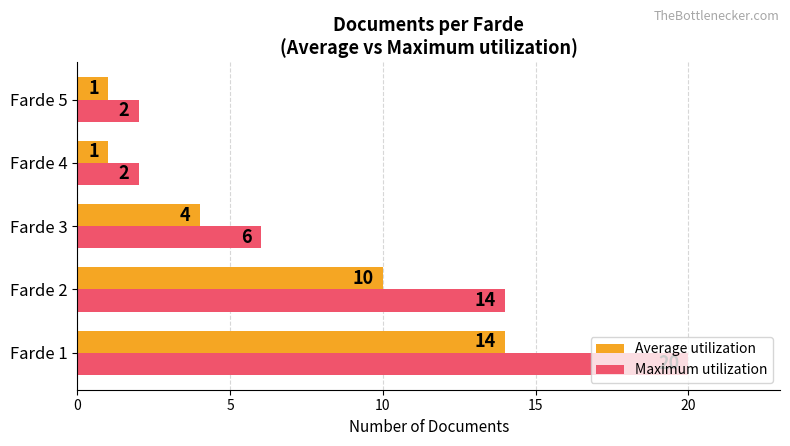

List the series in order of their overall mean, lowest first.

Average utilization, Maximum utilization